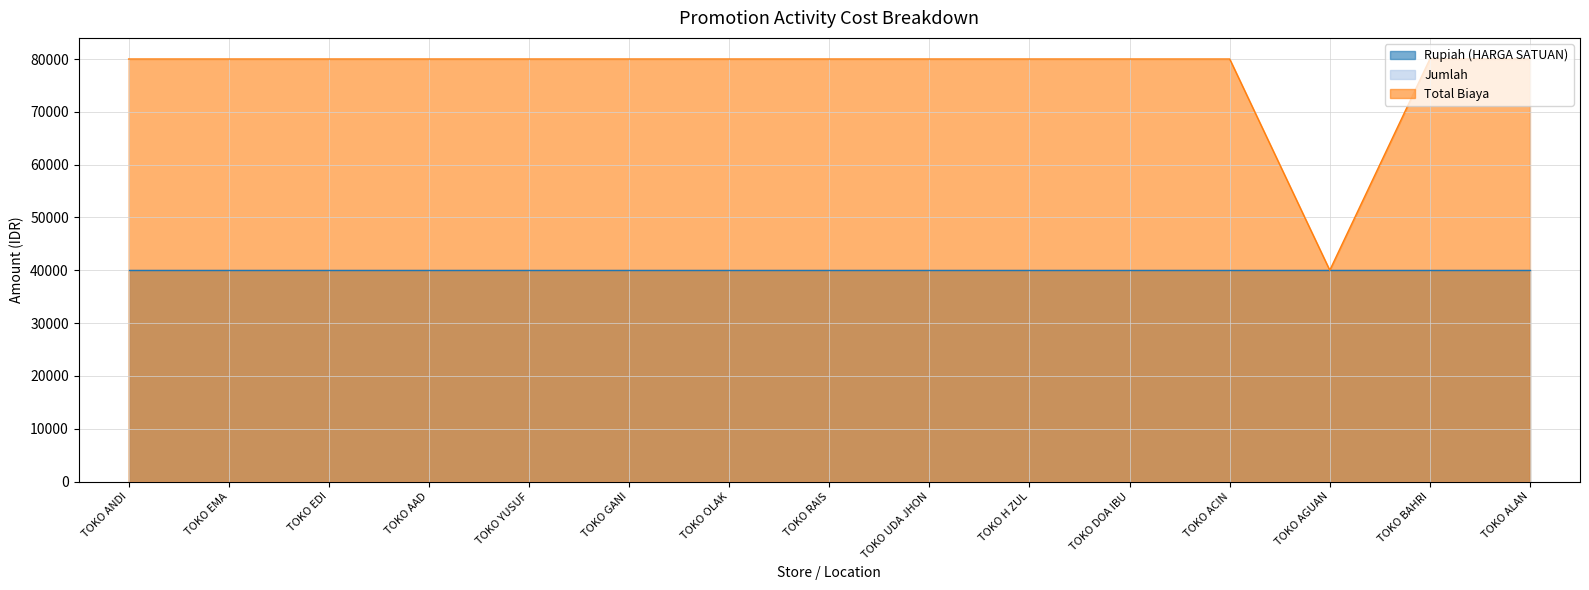

Which category has the lowest value across all series?

TOKO ANDI